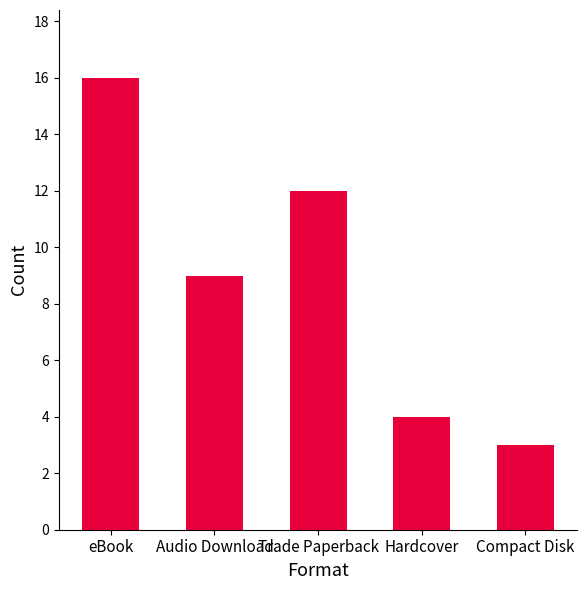

Reading right to left, transcribe all the data shown in this chart.

3	4	12	9	16